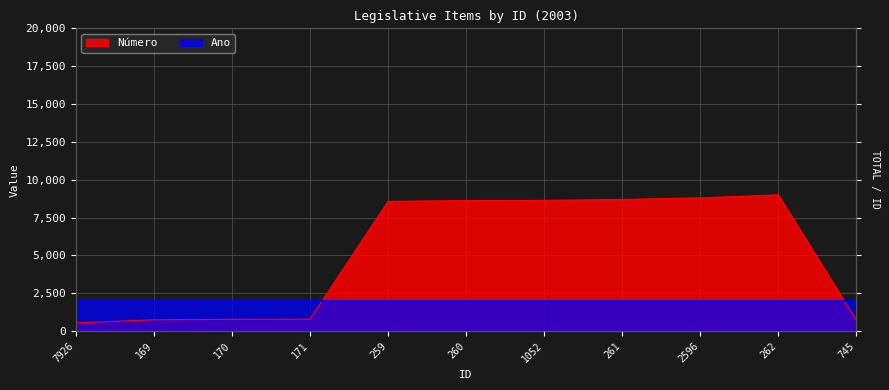

Count the number of categories in the chart.

11